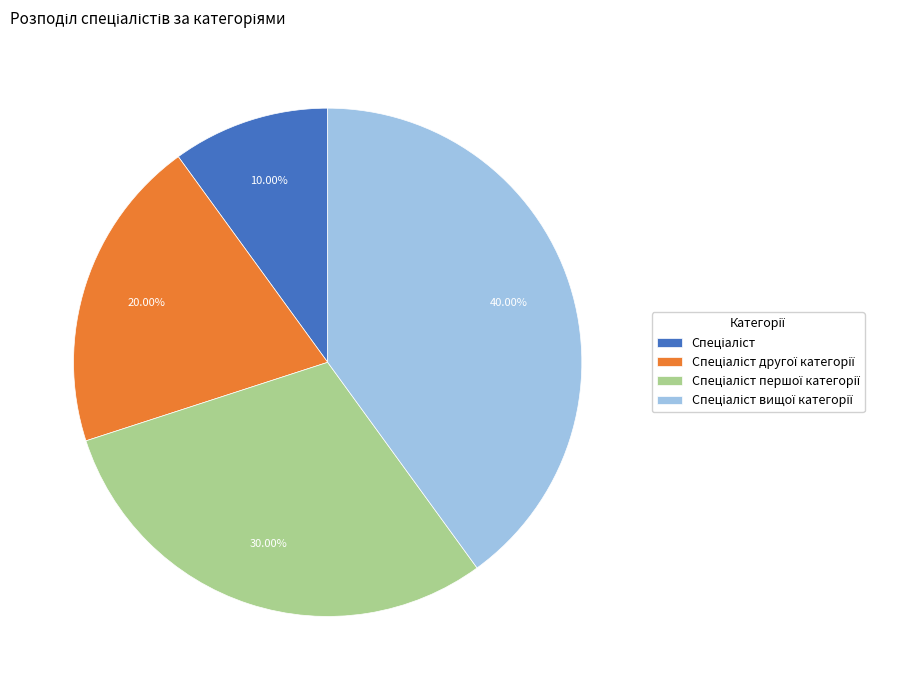

Count the number of slices in the pie.

4